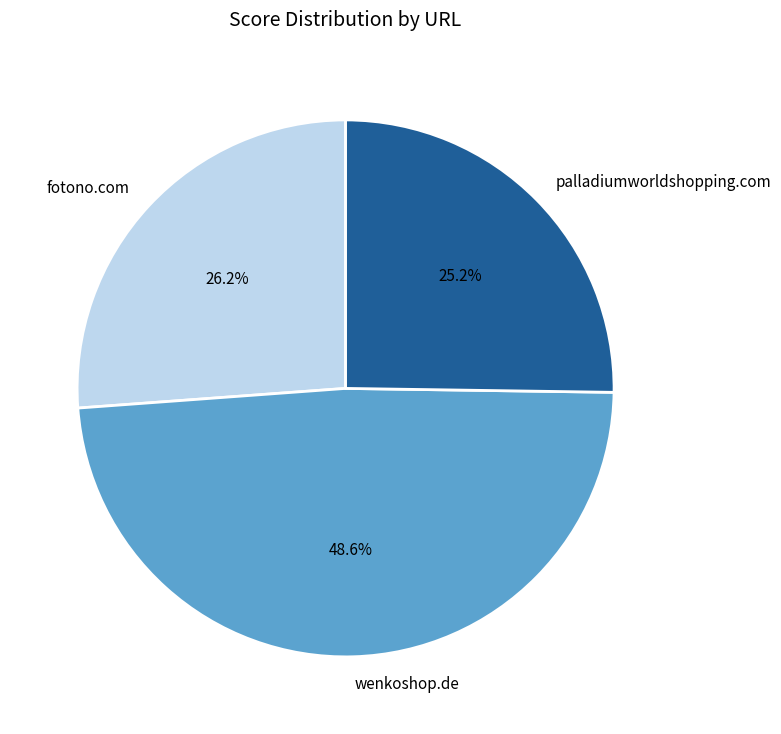

What portion of the pie excludes wenkoshop.de?

51.4%